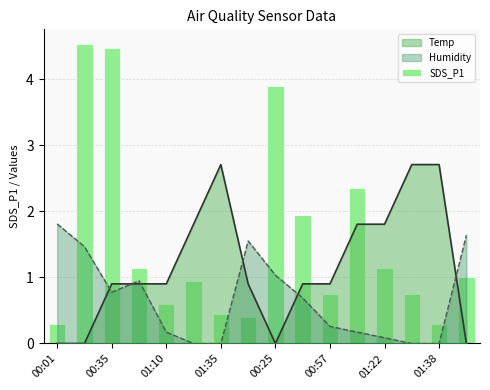

What is the difference between the second highest and minimum values?

4.2